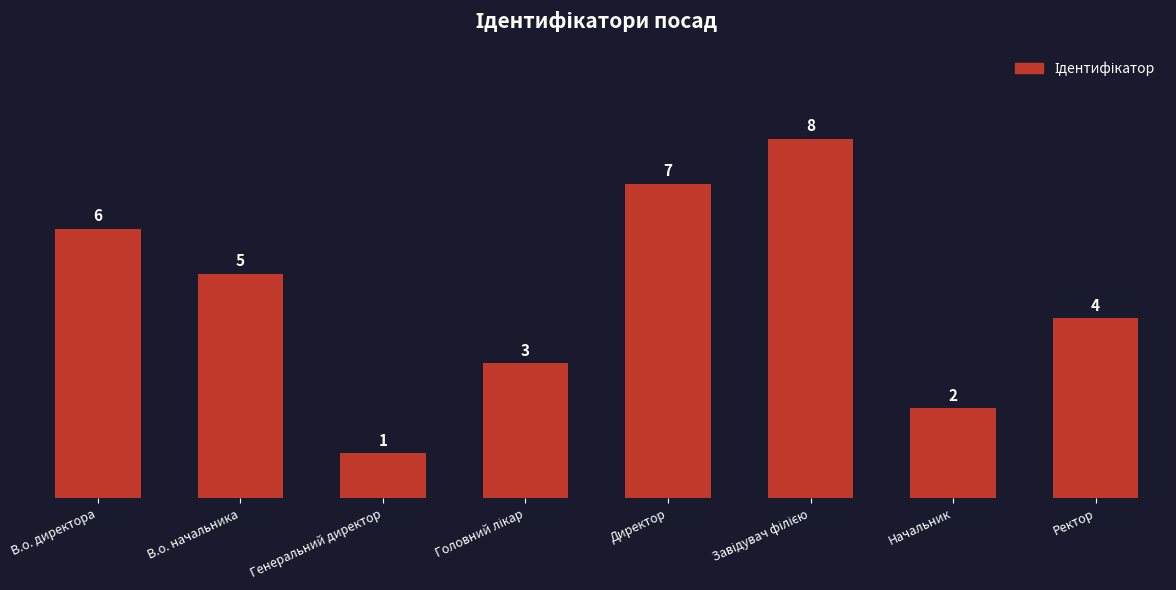

The value at В.о. начальника is 8. True or false?

False